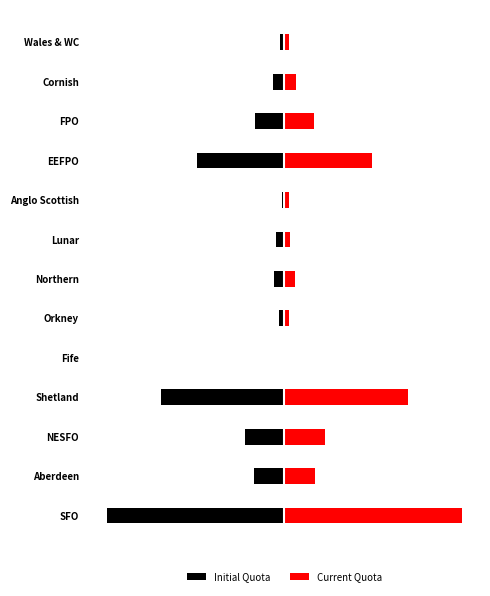

How many data points in Current Quota are less than 2?

5